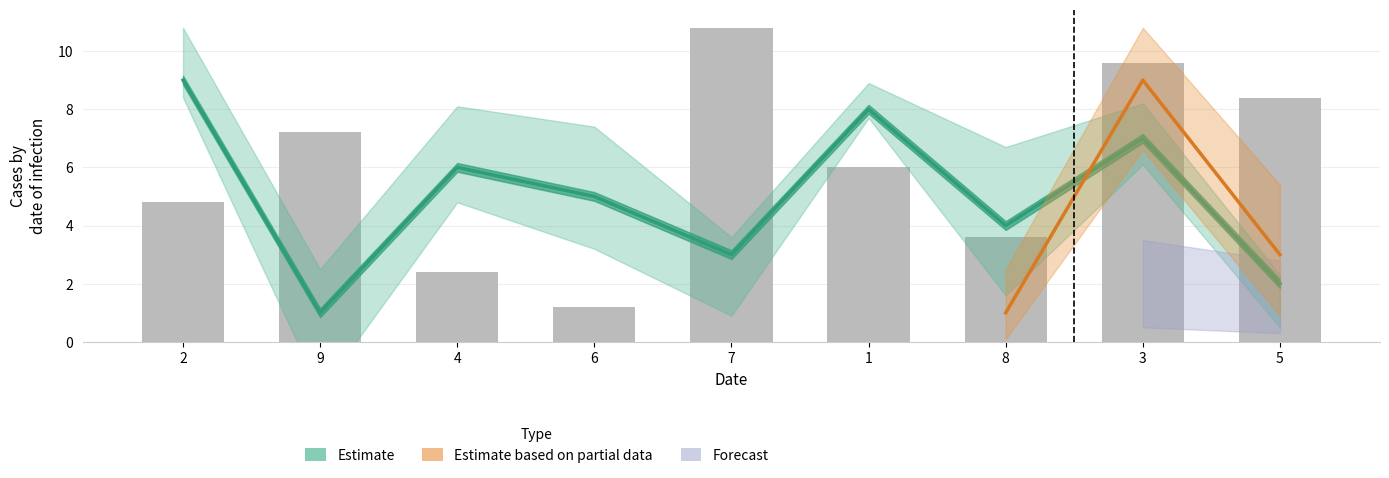

The value of col_5 at 2 is 9. True or false?

False